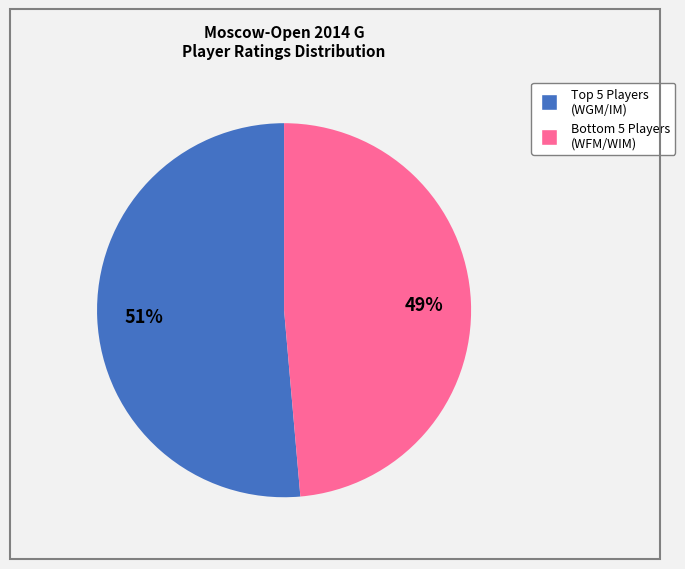

Does any single category account for the majority?

Yes